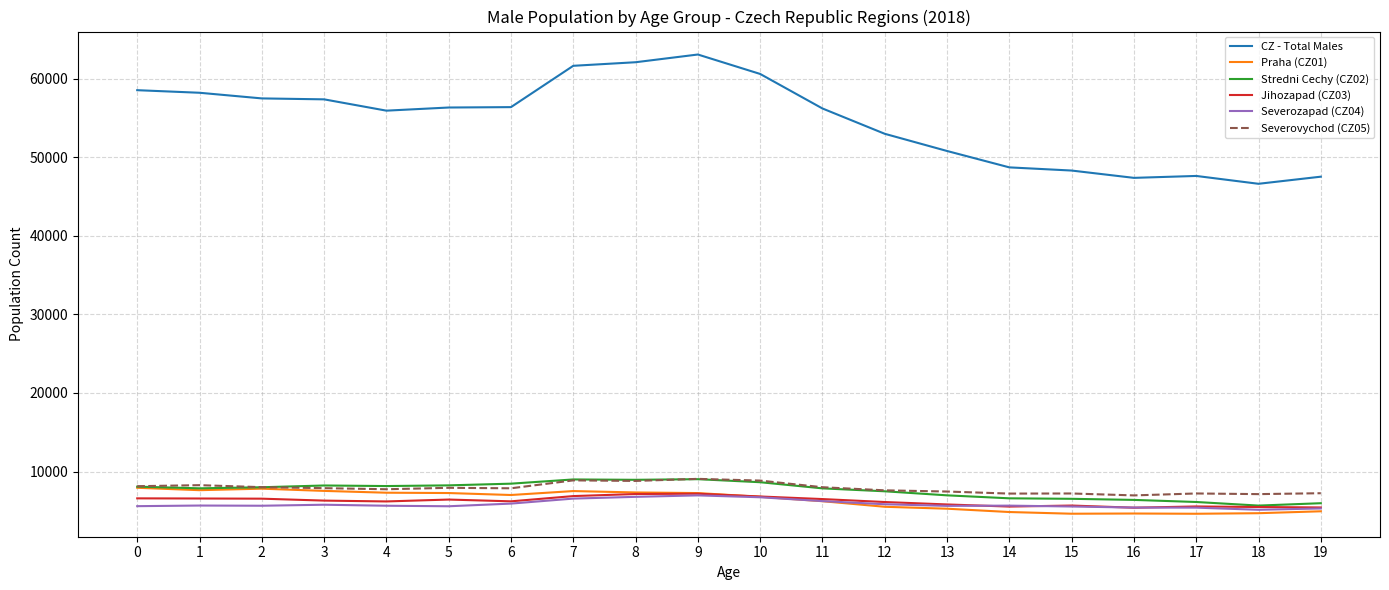

What is the sum of the Stredni Cechy (CZ02) values at 5 and 3?

16464